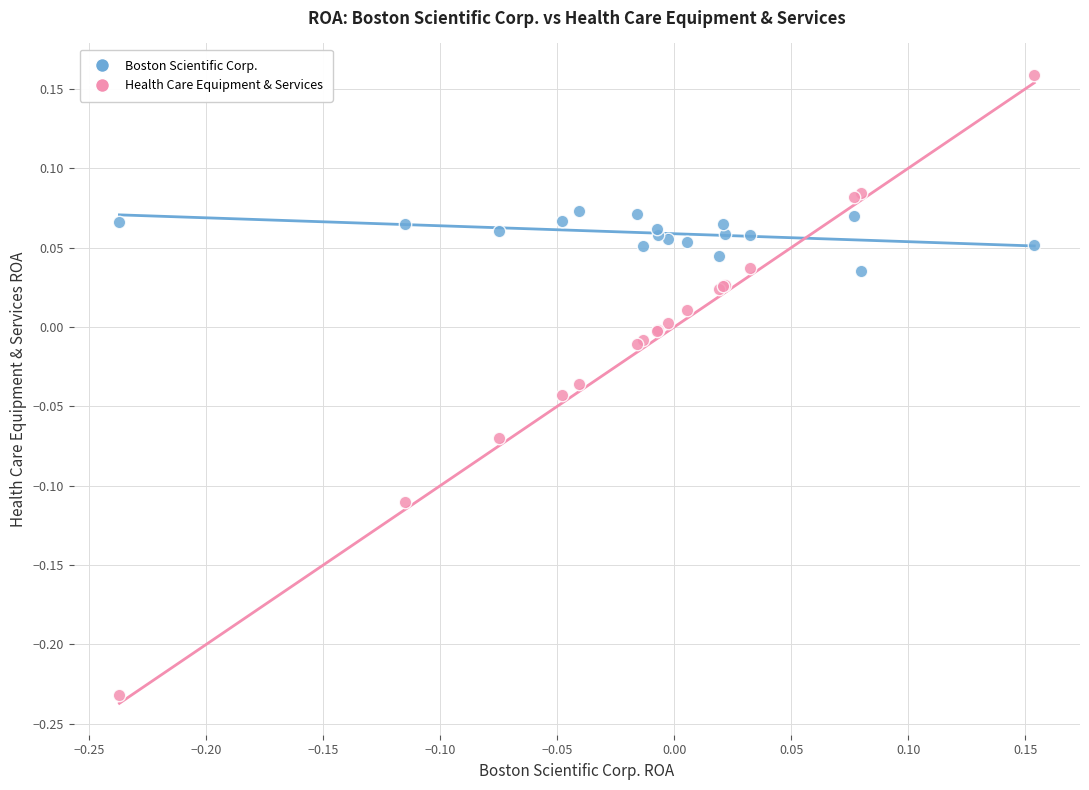

Which series contains the highest Y value?

Health Care Equipment & Services